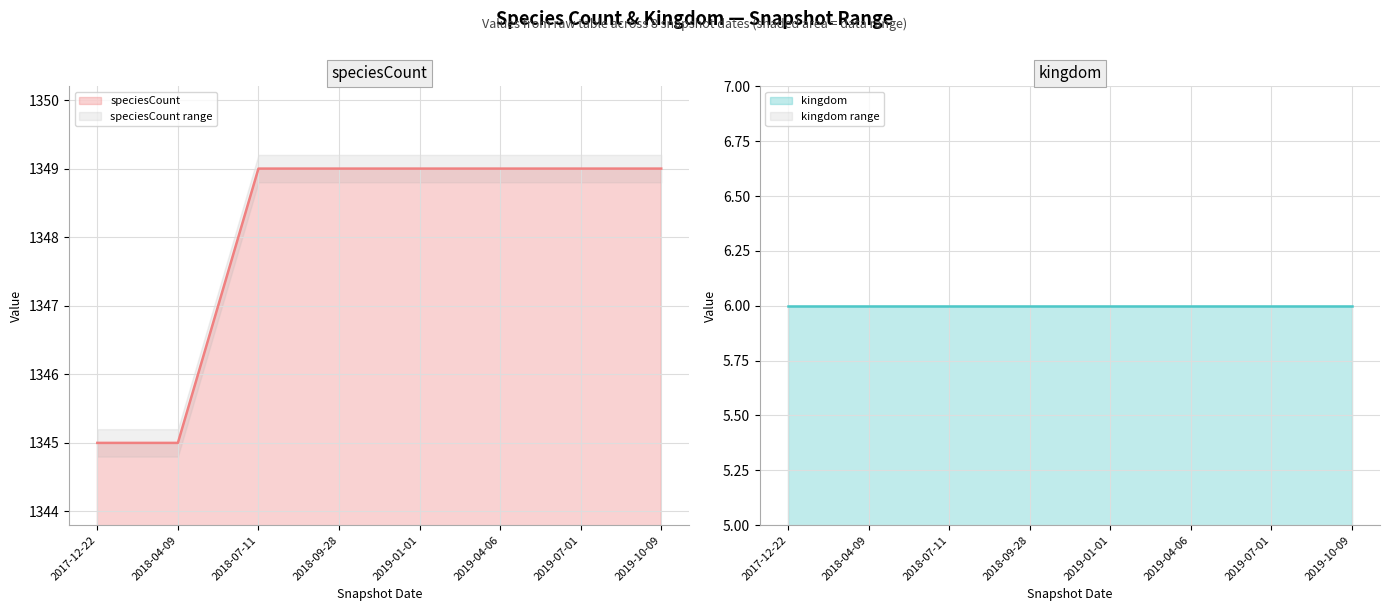

What is the ratio of the value at 2019-10-09 to the value at 2019-07-01?

1.0